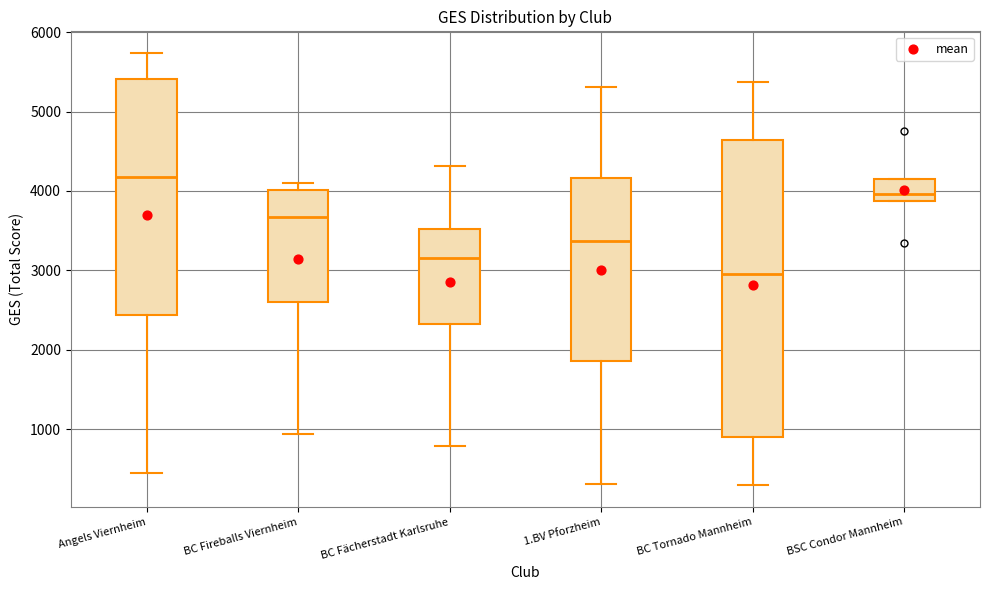

Comparing the boxes themselves (not the whiskers), which one is the tallest?

BC Tornado Mannheim